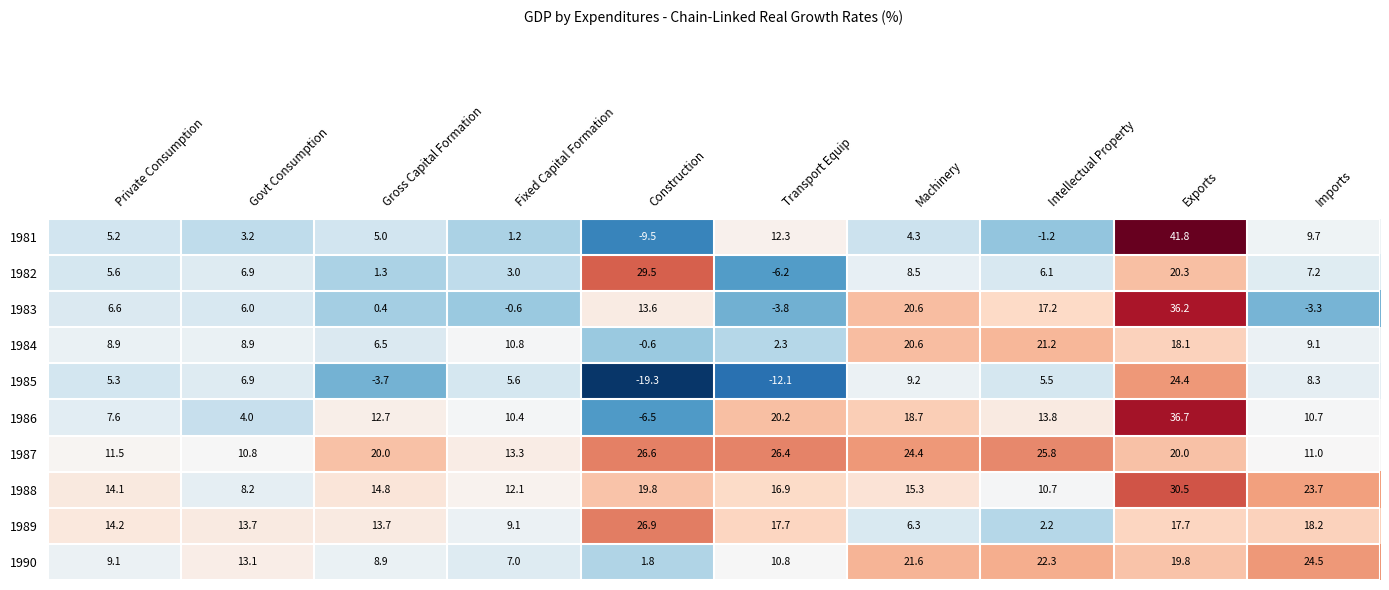

The 1988 series shows 5.4 at Private Consumption. True or false?

False